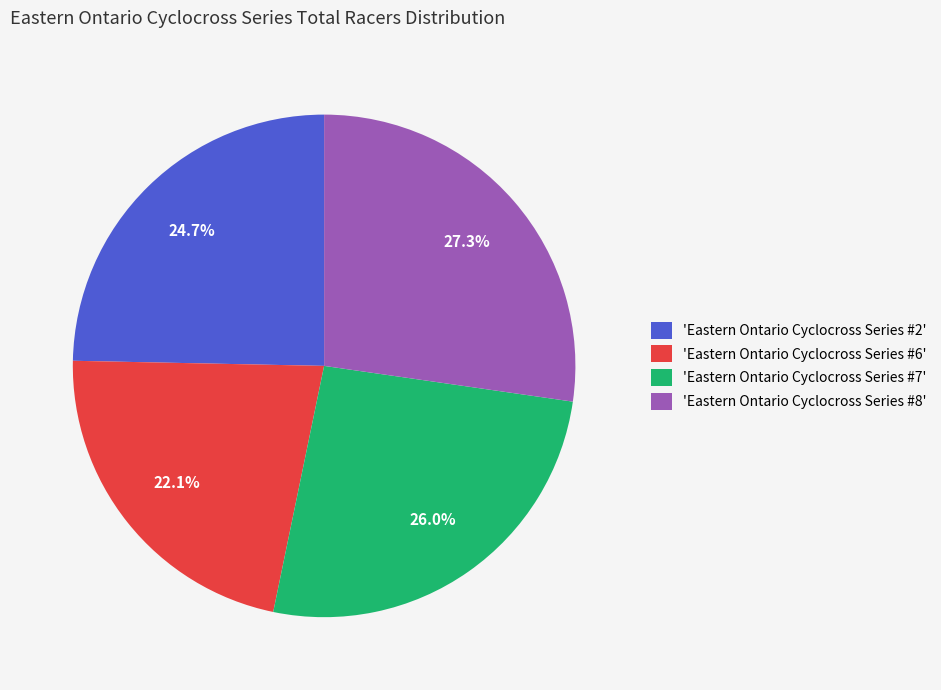

Rank the categories by value from lowest to highest.

'Eastern Ontario Cyclocross Series #6', 'Eastern Ontario Cyclocross Series #2', 'Eastern Ontario Cyclocross Series #7', 'Eastern Ontario Cyclocross Series #8'